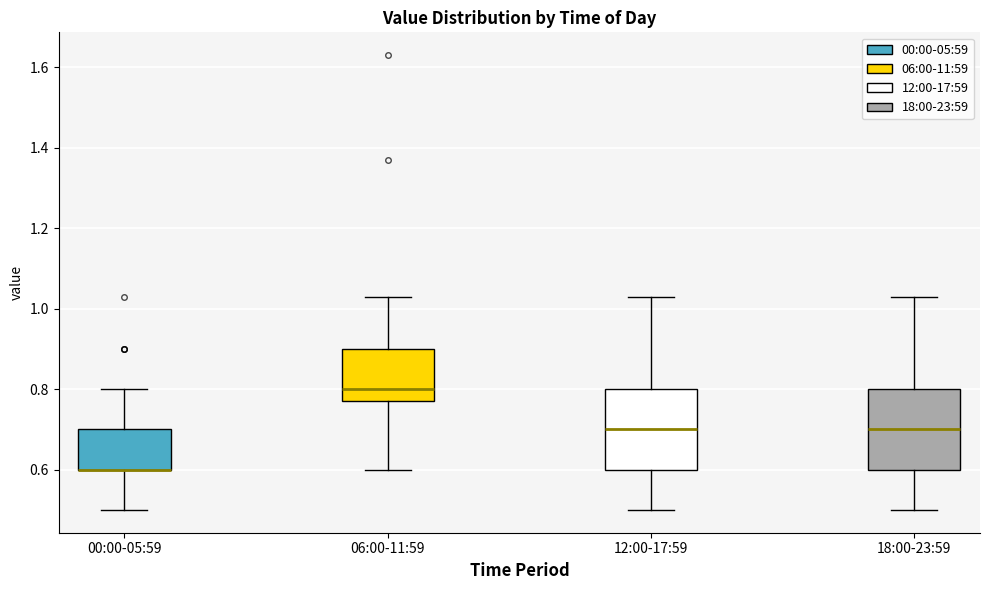

Reading left to right, transcribe this box plot: for each box, give where its median line is, the range the box spans, and where its two whiskers end, as read against the y-axis. The values are not printed on the chart, so give them approximately, as read against the axis.

00:00-05:59: median 0.60 (drawn on the box's lower edge), box 0.60 to 0.70, whiskers 0.50 to 0.80
06:00-11:59: median 0.80, box 0.78 to 0.90, whiskers 0.60 to 1.04
12:00-17:59: median 0.70, box 0.60 to 0.80, whiskers 0.50 to 1.04
18:00-23:59: median 0.70, box 0.60 to 0.80, whiskers 0.50 to 1.04